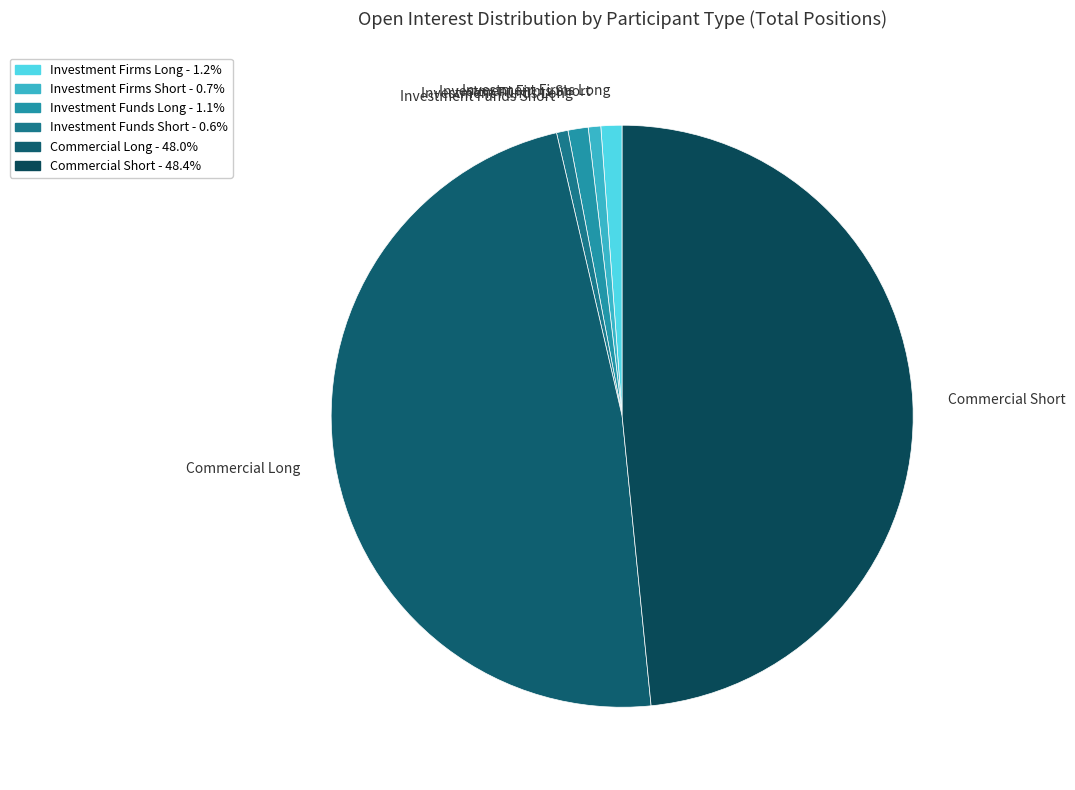

Between Commercial Long and Investment Funds Long, which is larger?

Commercial Long